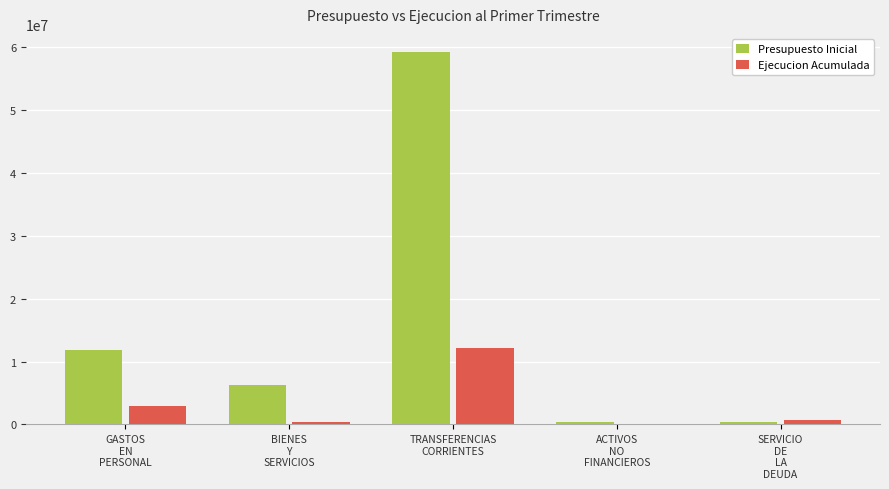

At which category is the sum across all series the highest?

TRANSFERENCIAS
CORRIENTES